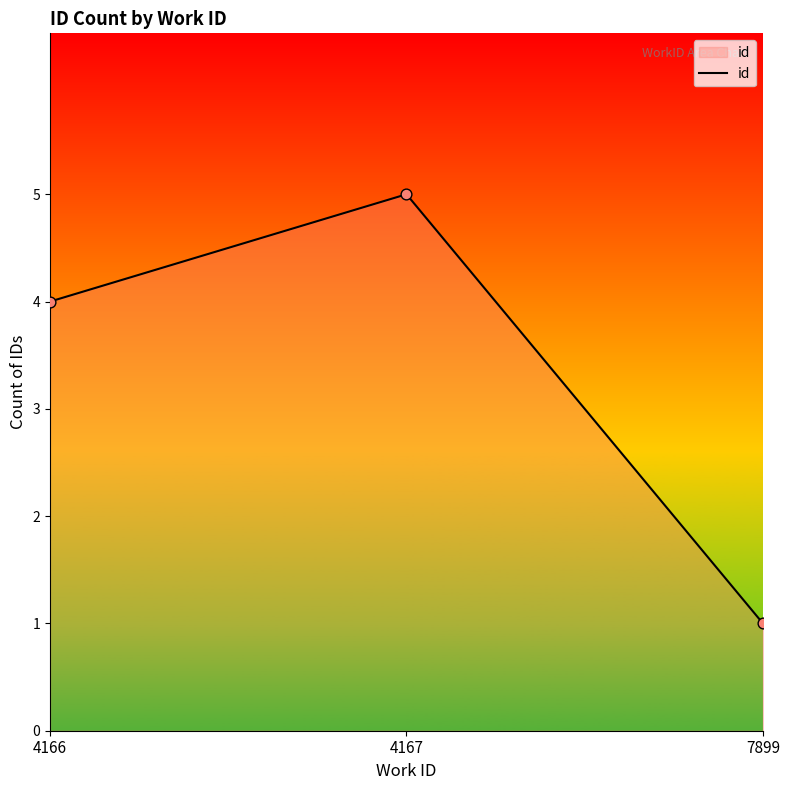

What is the change in value from 4167 to 7899?

-4